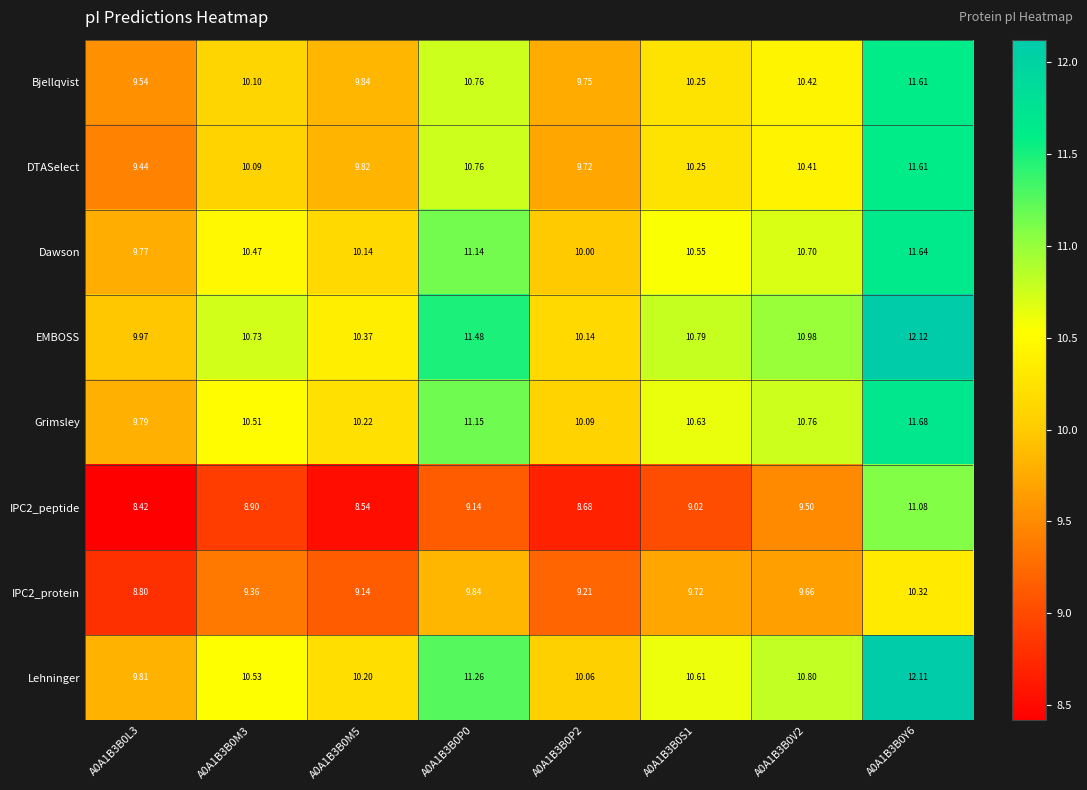

Is the value of Dawson at A0A1B3B0P0 greater than the value of IPC2_protein at A0A1B3B0P2?

Yes